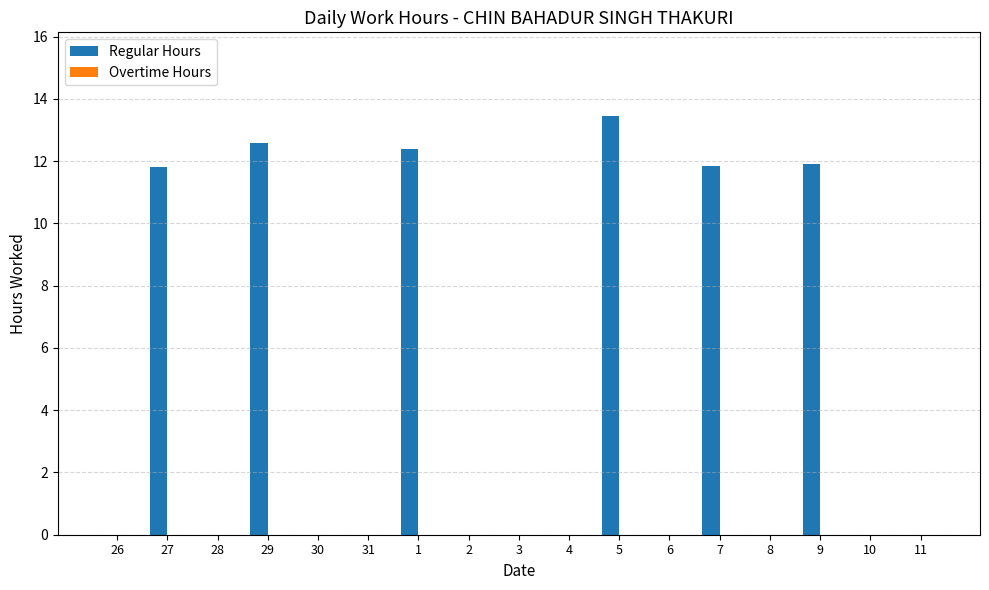

True or false: the data shows 5.6 at 27.

False